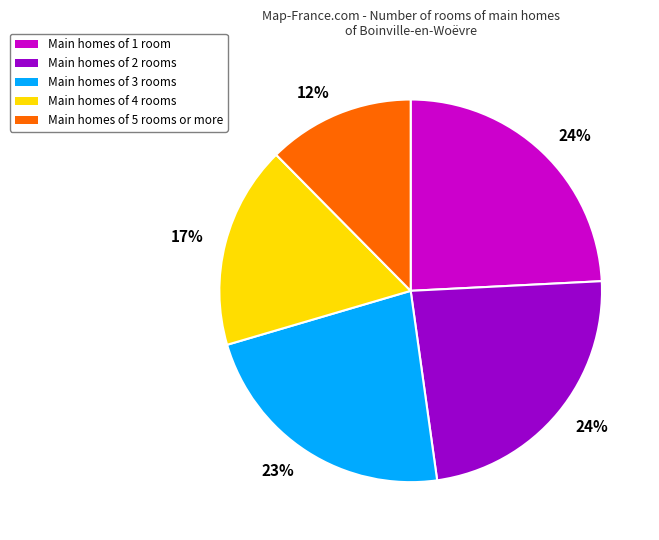

Is there a majority slice in this chart?

No